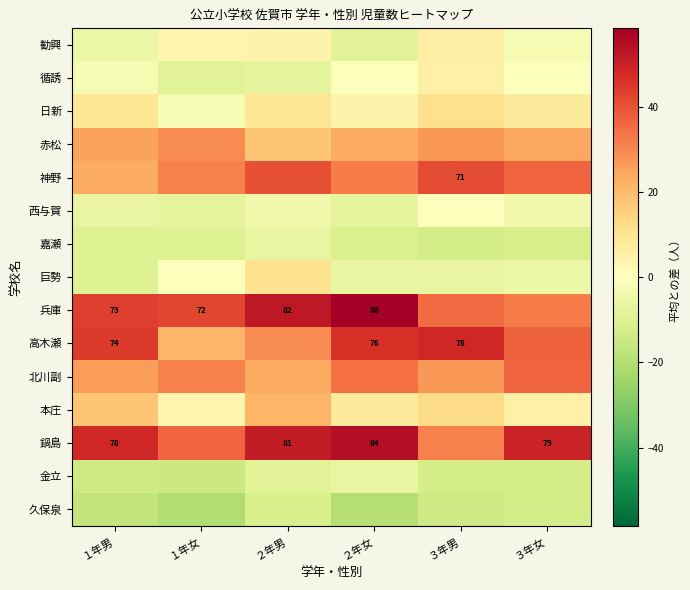

How many data points in 鍋島 are less than 49?

3